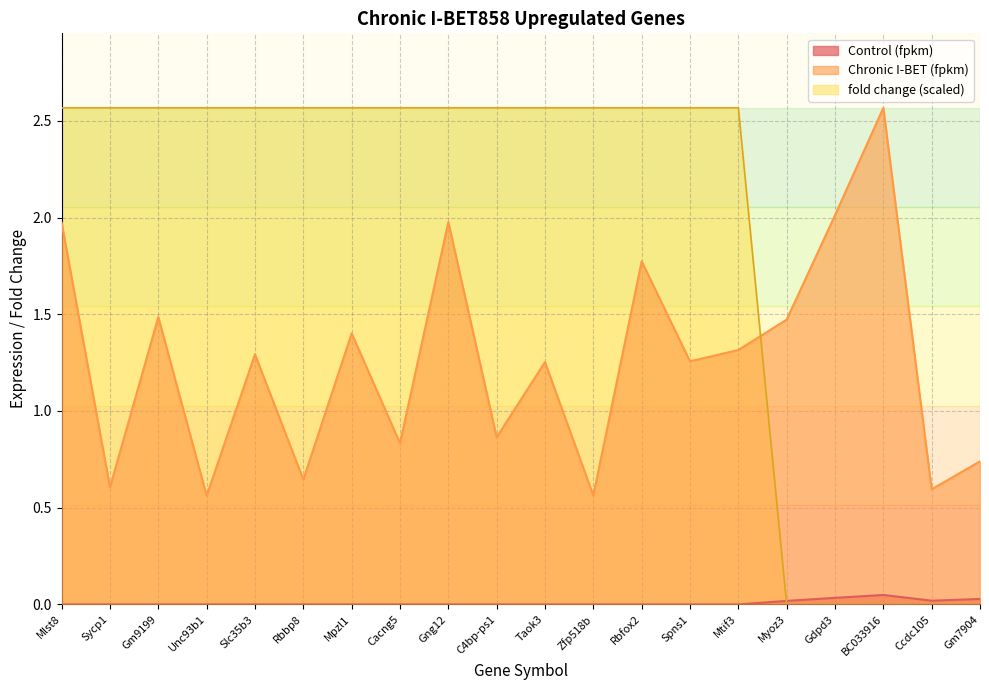

Which series changed the most between Mlst8 and Gm7904?

fold change (scaled)